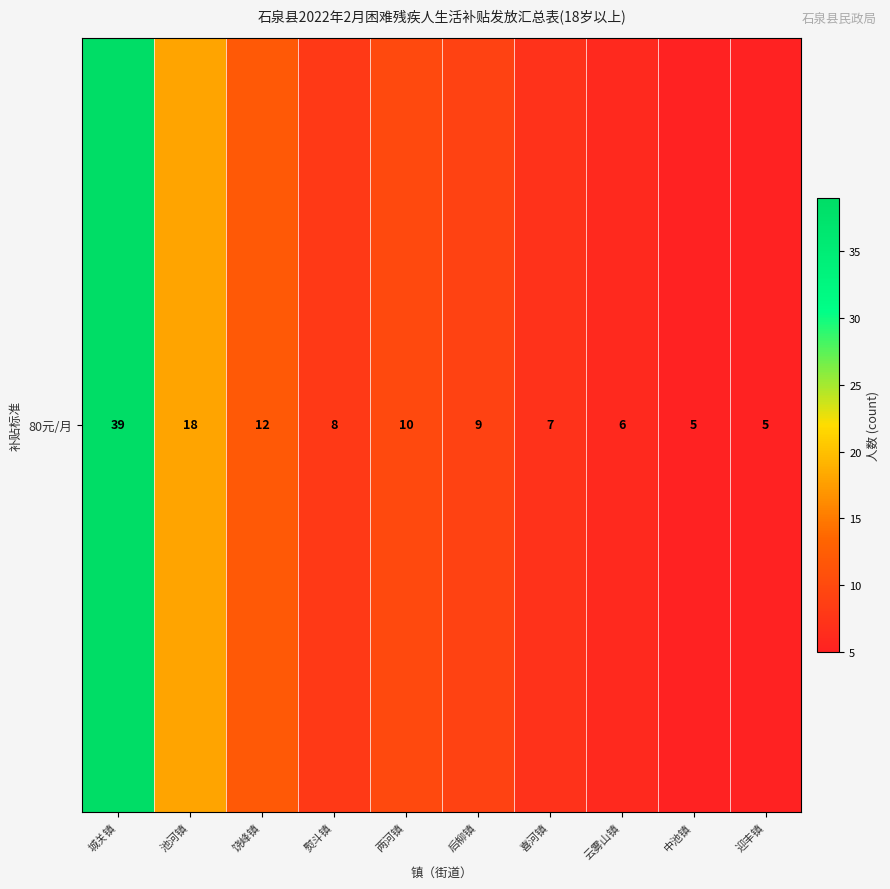

Which has a higher value, 城关镇 or 喜河镇?

城关镇